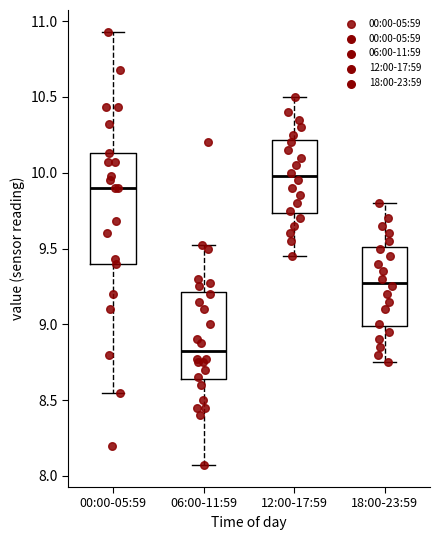

Reading left to right, transcribe this box plot: for each box, give where its median line is, the range the box spans, and where its two whiskers end, as read against the y-axis. The values are not printed on the chart, so give them approximately, as read against the axis.

00:00-05:59: median 9.90, box 9.40 to 10.15, whiskers 8.55 to 10.95
06:00-11:59: median 8.85, box 8.65 to 9.20, whiskers 8.05 to 9.50
12:00-17:59: median 10.00, box 9.75 to 10.20, whiskers 9.45 to 10.50
18:00-23:59: median 9.30, box 9.00 to 9.50, whiskers 8.75 to 9.80